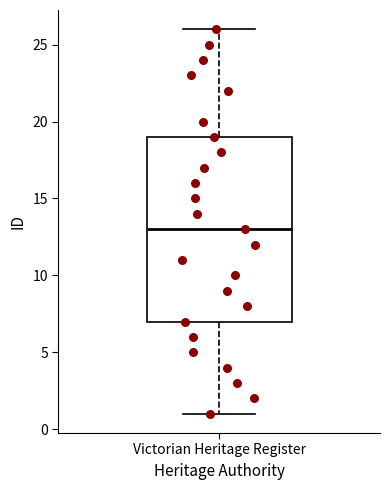

Where is the lower edge of the box for Victorian Heritage Register on the y-axis? The values are not printed on the chart, so give them approximately, as read against the axis.

7